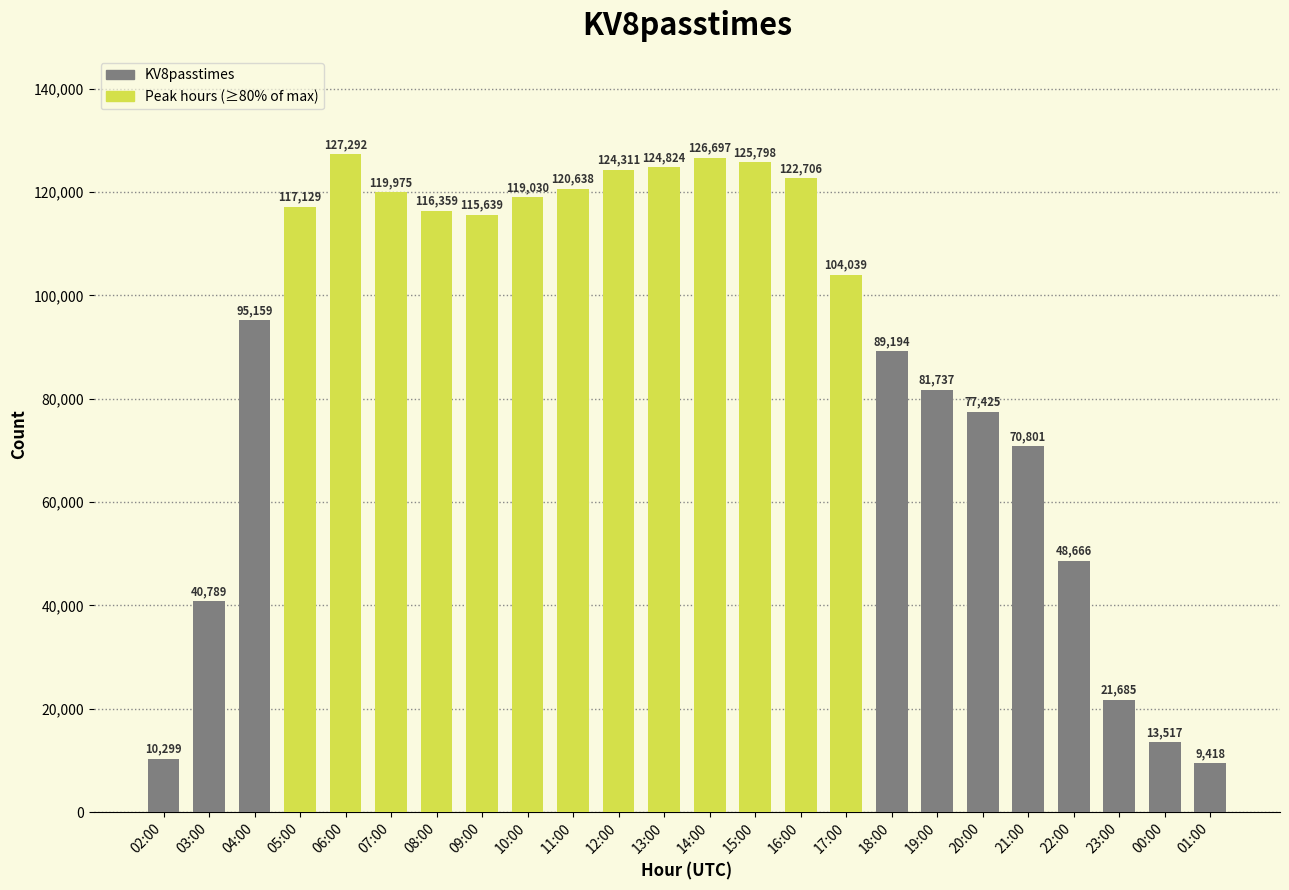

Are the bars horizontal?

No